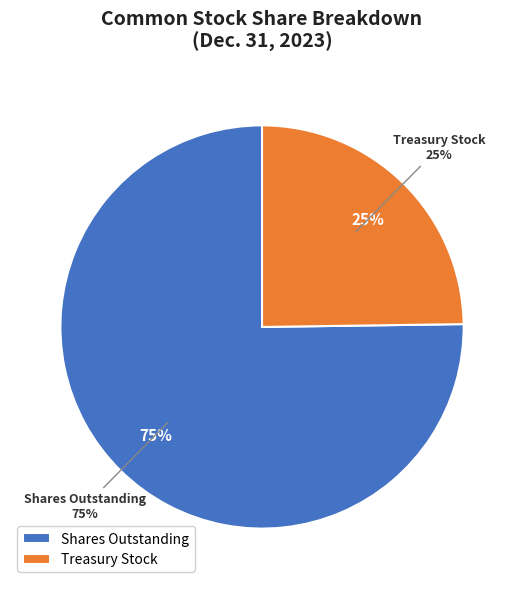

What is the smallest slice in the pie chart?

Treasury stock